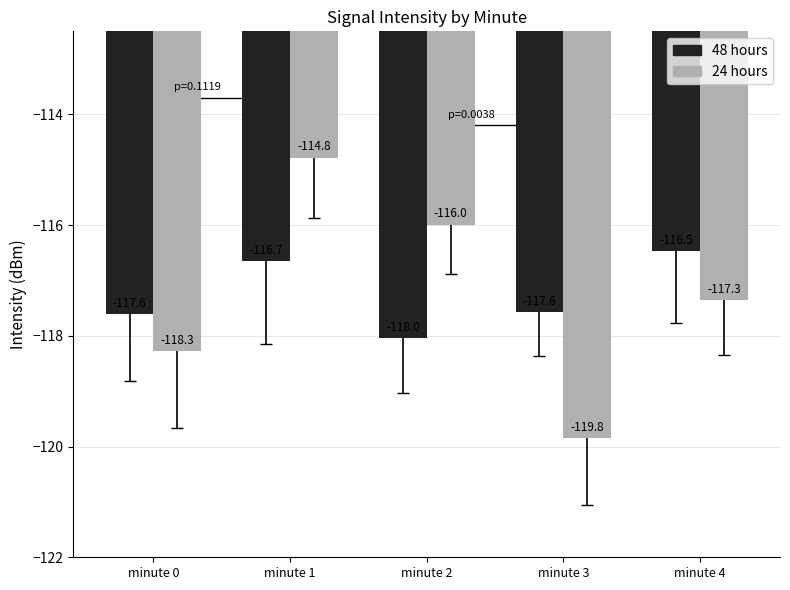

The value of 24 hours at minute 1 is -114.8. True or false?

True